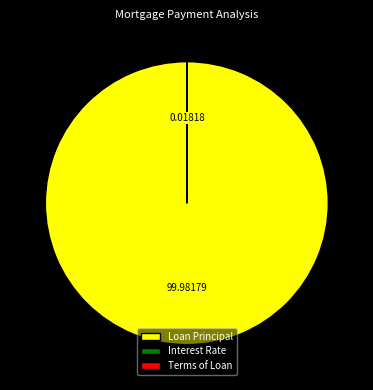

Which slice is the largest?

Loan Principal